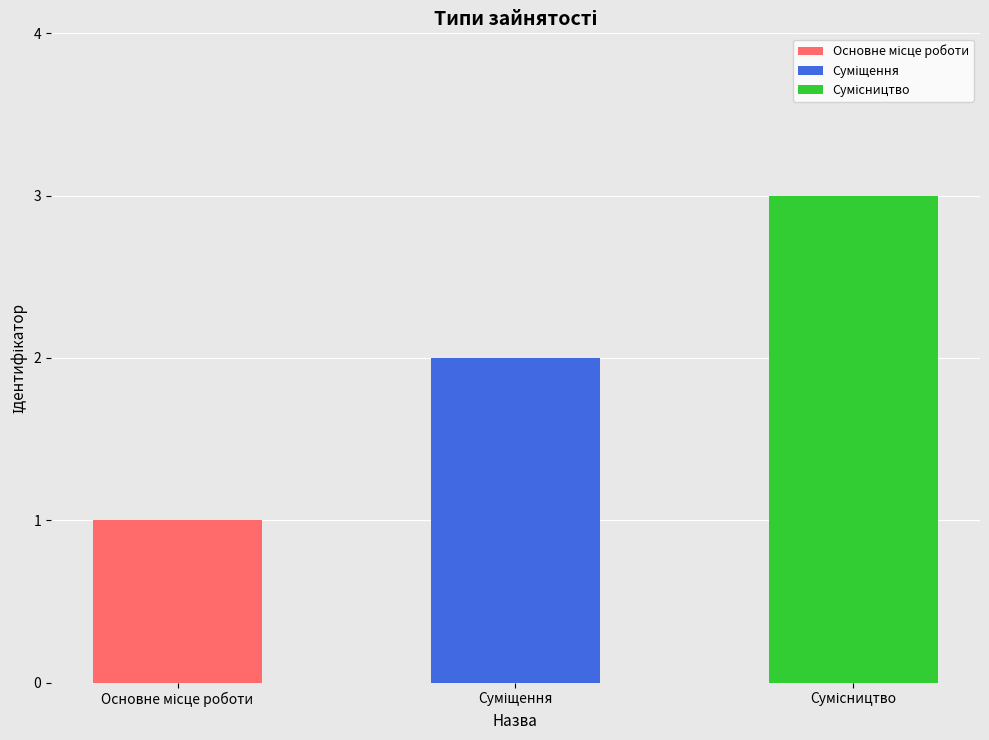

What value does the data have at Суміщення?

2